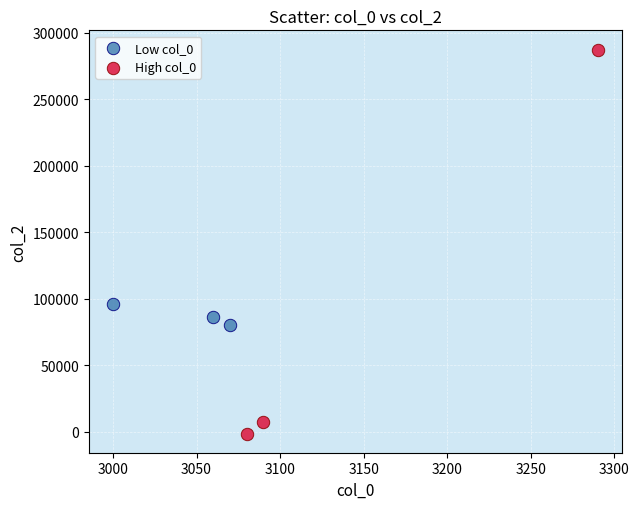

Which series has the widest spread of Y values?

High col_0